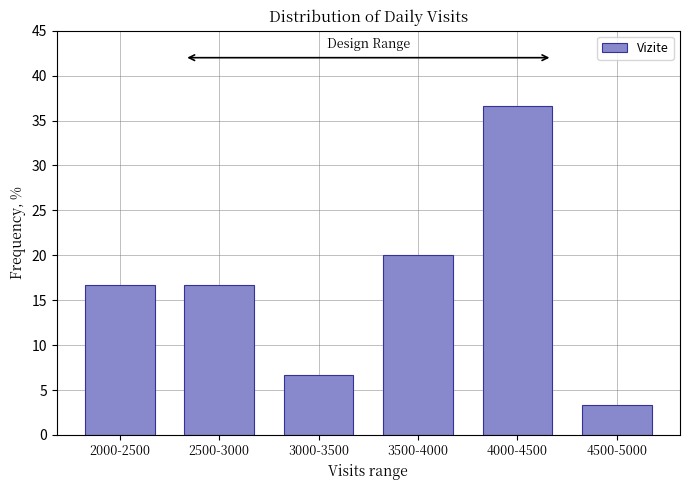

Reading right to left, what are all the values shown in this chart?

3.3	36.7	20.0	6.7	16.7	16.7